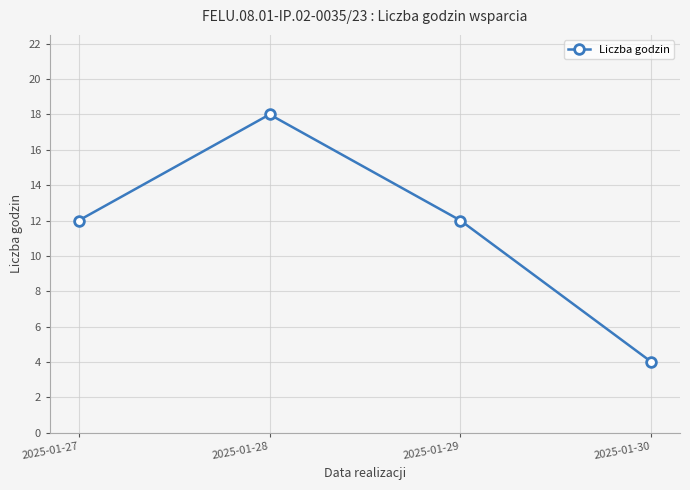

Between 2025-01-29 and 2025-01-30, which is larger?

2025-01-29